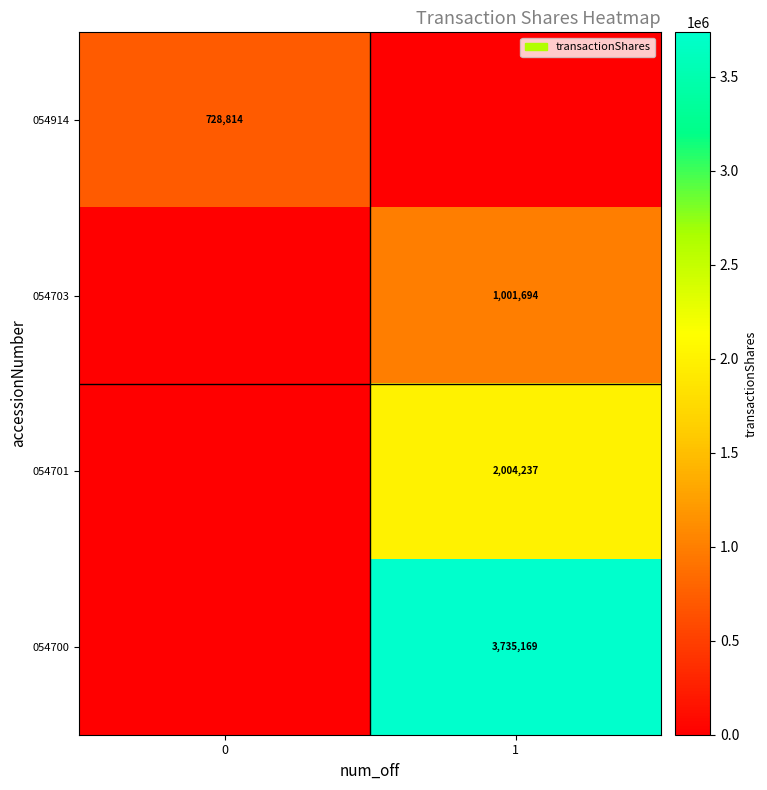

The 054701 series shows 2004237 at 1. True or false?

True